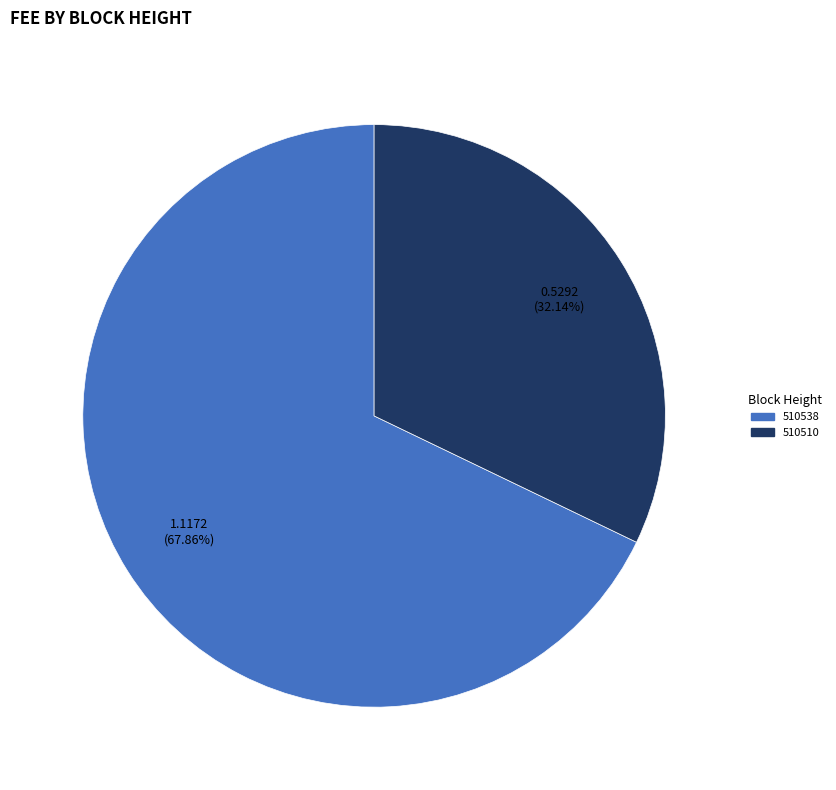

Is it true that 510510 is 32% of the pie?

True